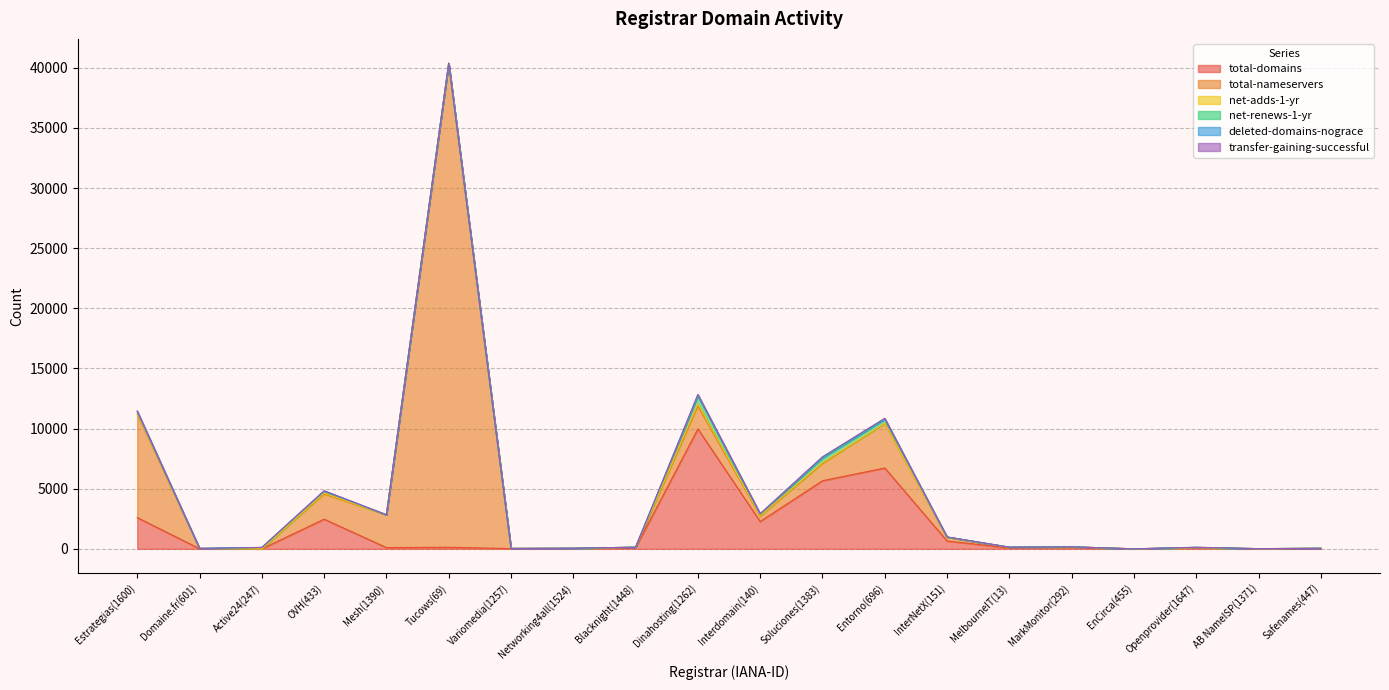

What is the value of the total-domains point at the 2nd from the left?

11